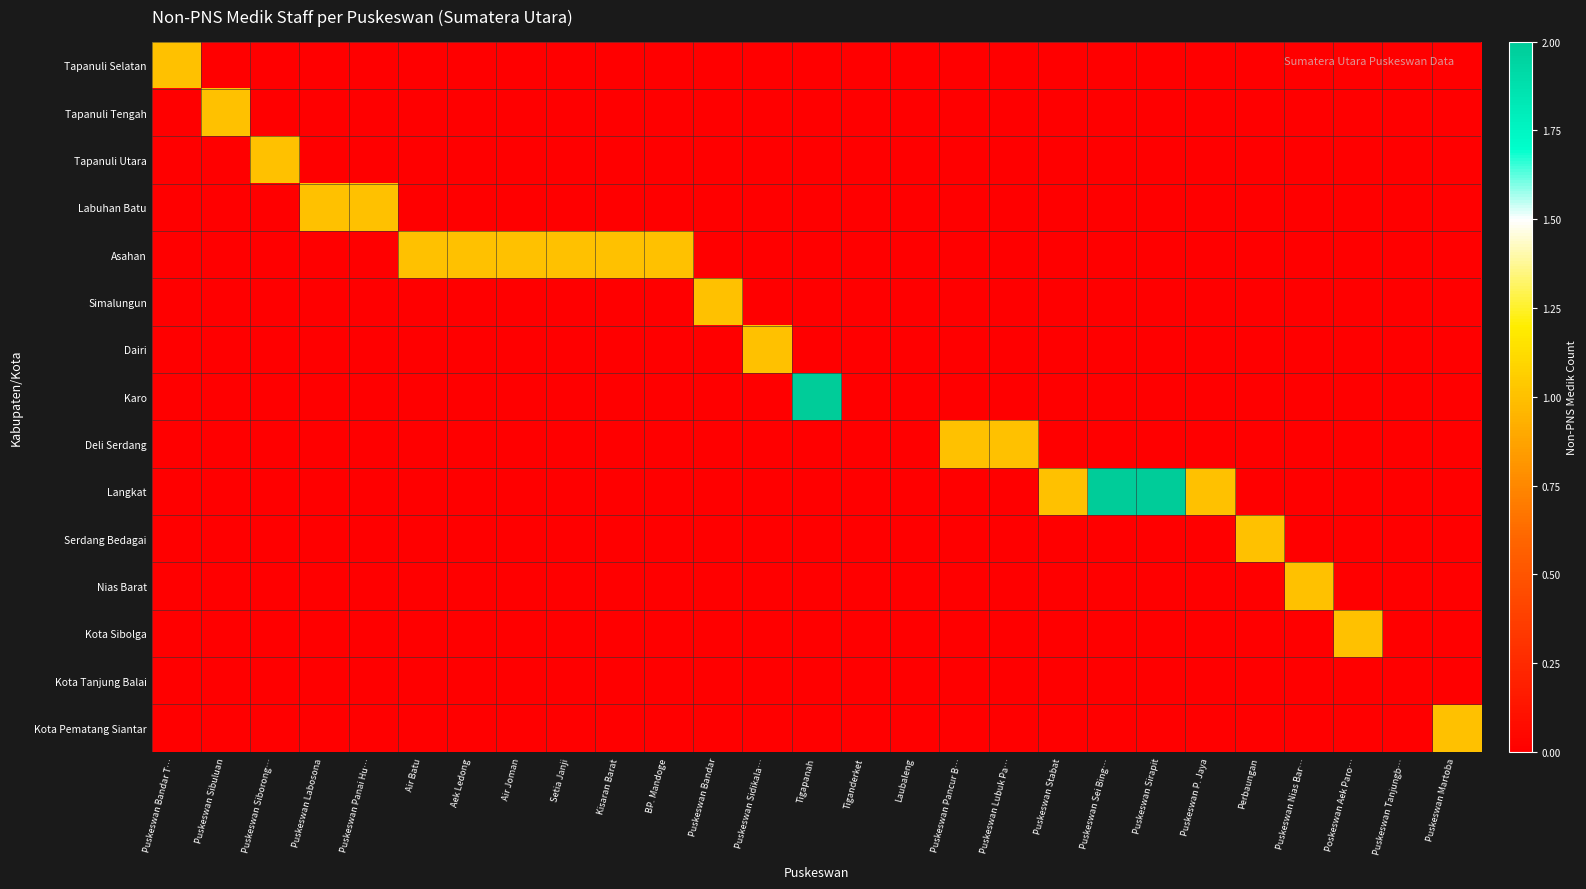

Which label corresponds to the smallest value in the chart?

Puskeswan Sibuluan